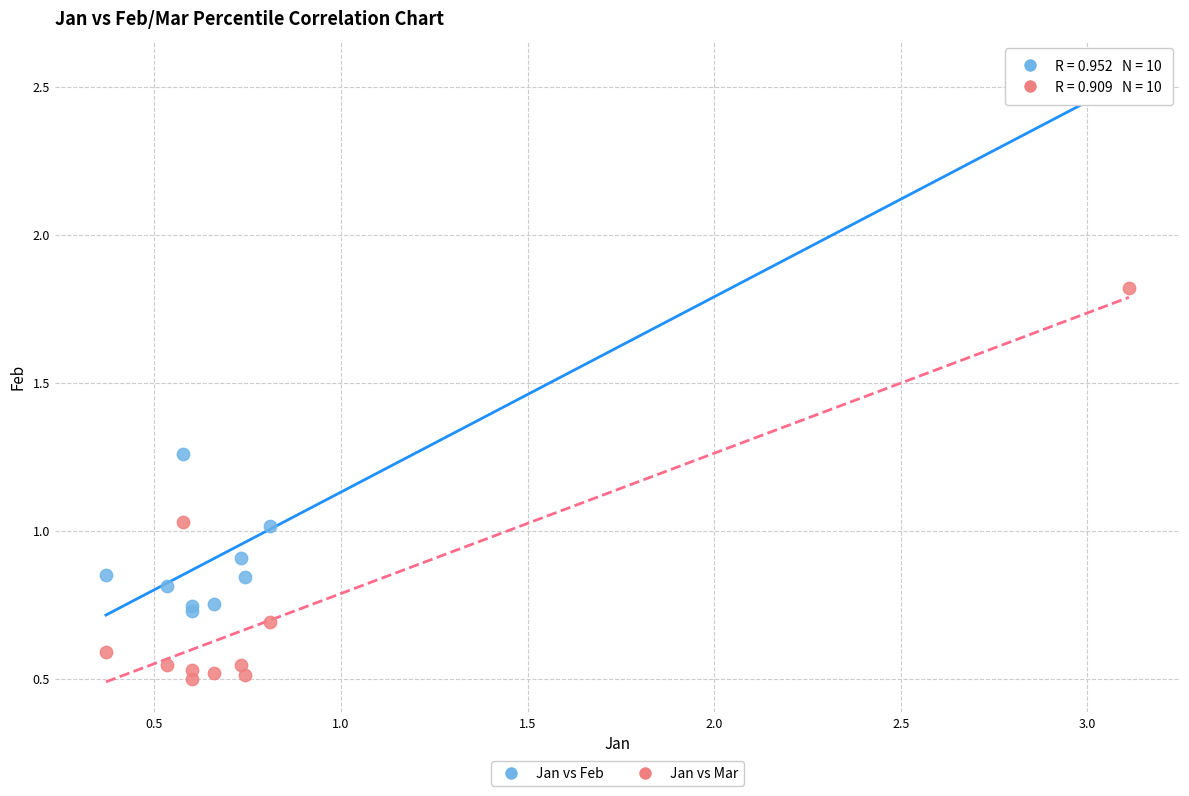

Which series has the widest spread of Y values?

Jan vs Feb